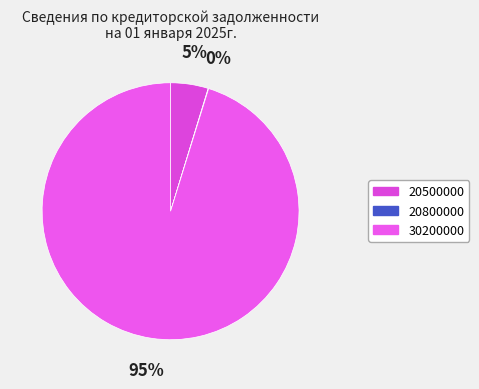

Which slice is the smallest?

20800000